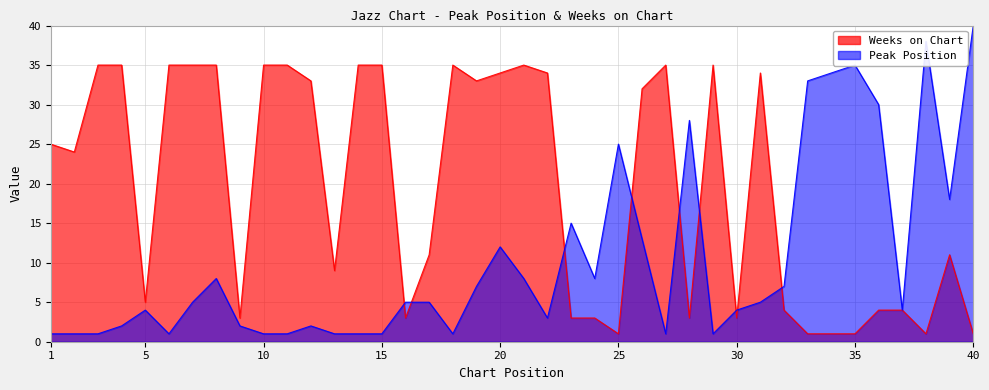

How many lines are shown in the chart?

2